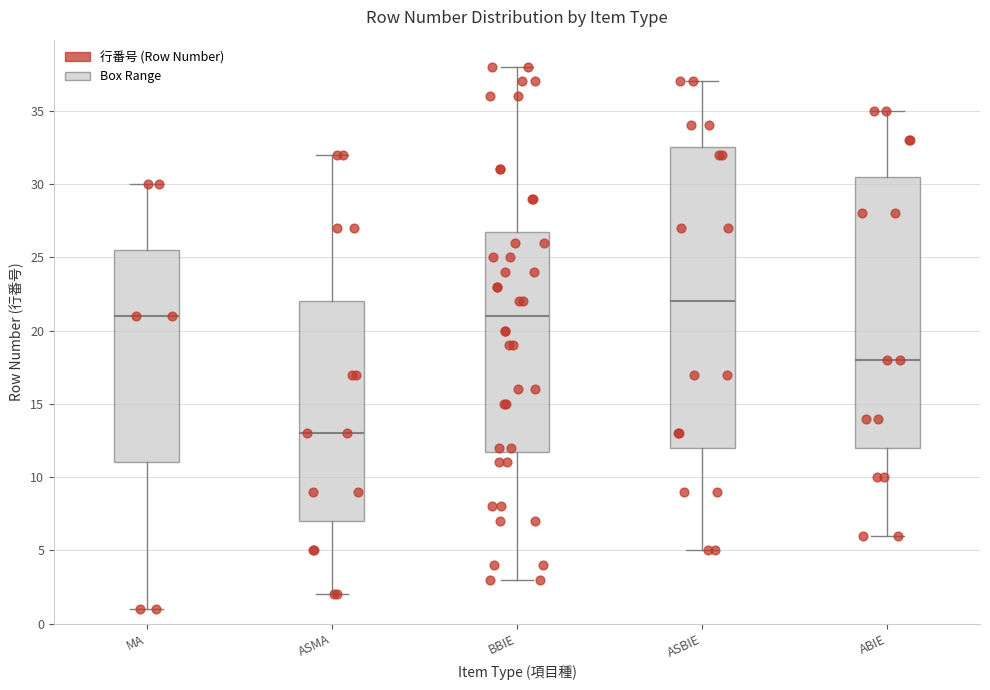

Where is the lower edge of the box for ASMA on the y-axis? The values are not printed on the chart, so give them approximately, as read against the axis.

7.0